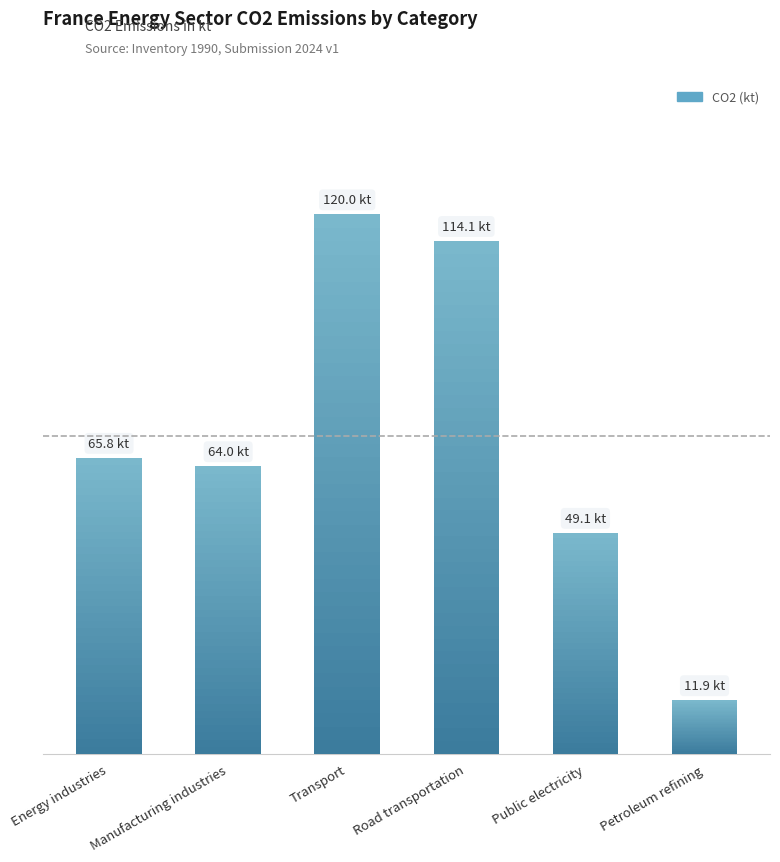

Rank the categories by value from lowest to highest.

Petroleum refining, Public electricity, Manufacturing industries, Energy industries, Road transportation, Transport